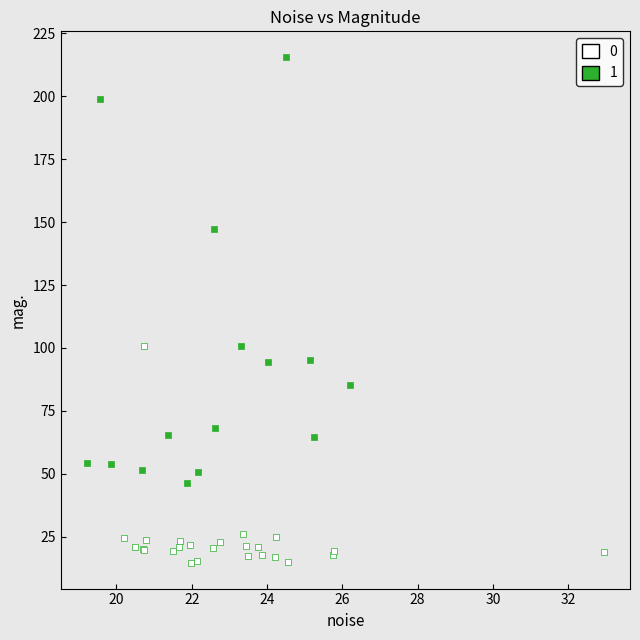

What are all the series names shown in the legend?

0, 1